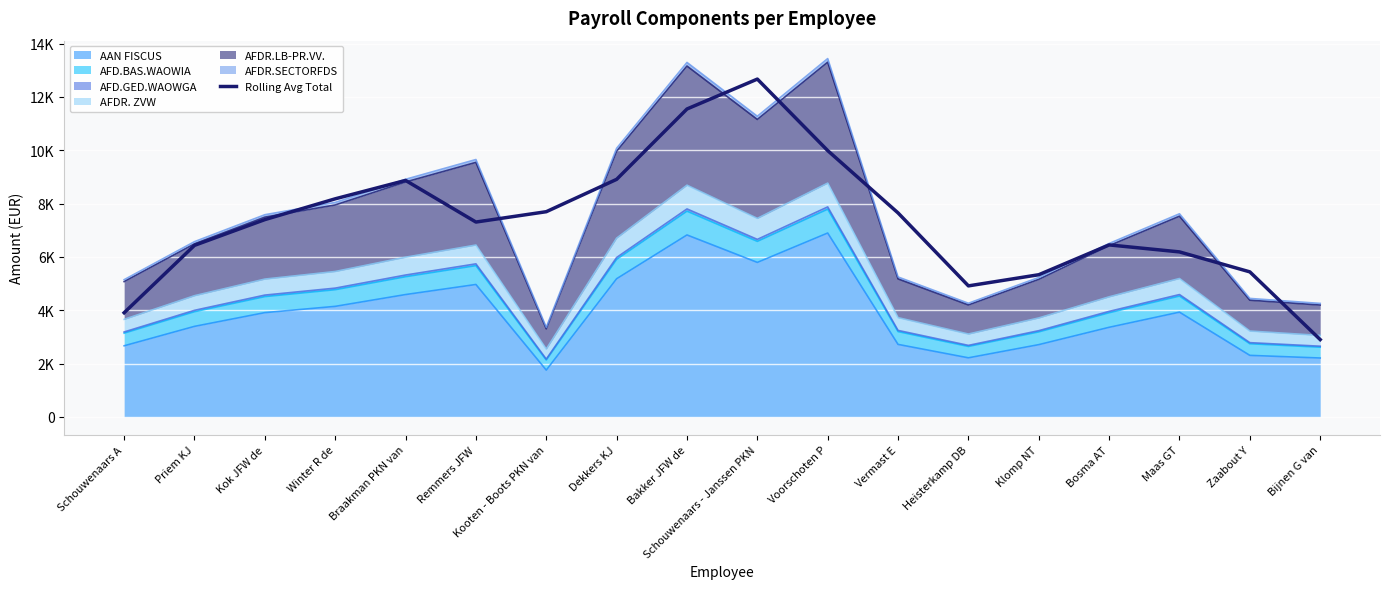

What position from the left is Braakman PKN van?

5